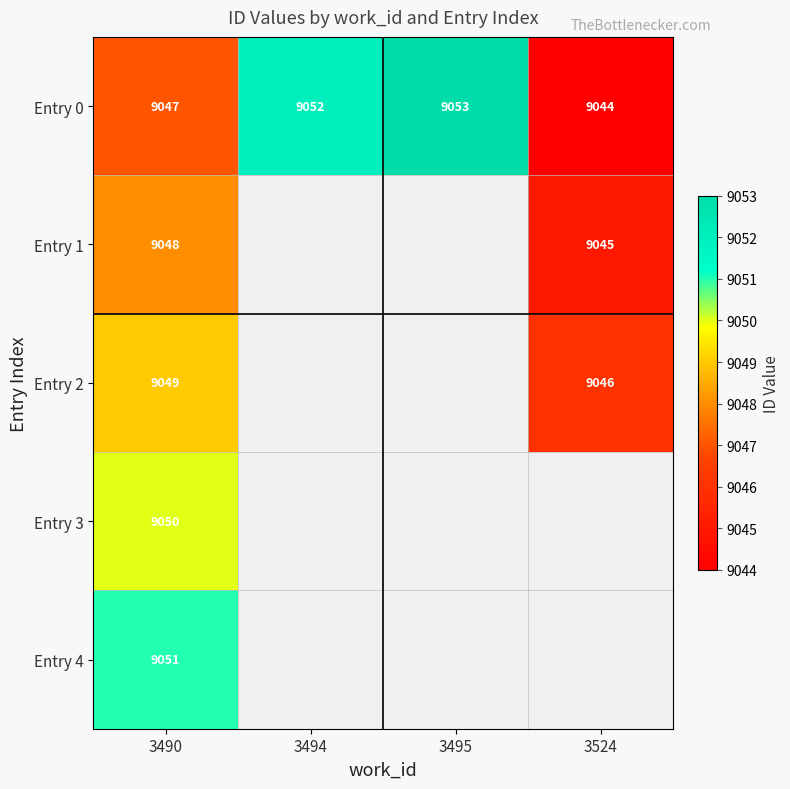

What is the difference between the maximum and minimum values in the Entry 0 series?

9